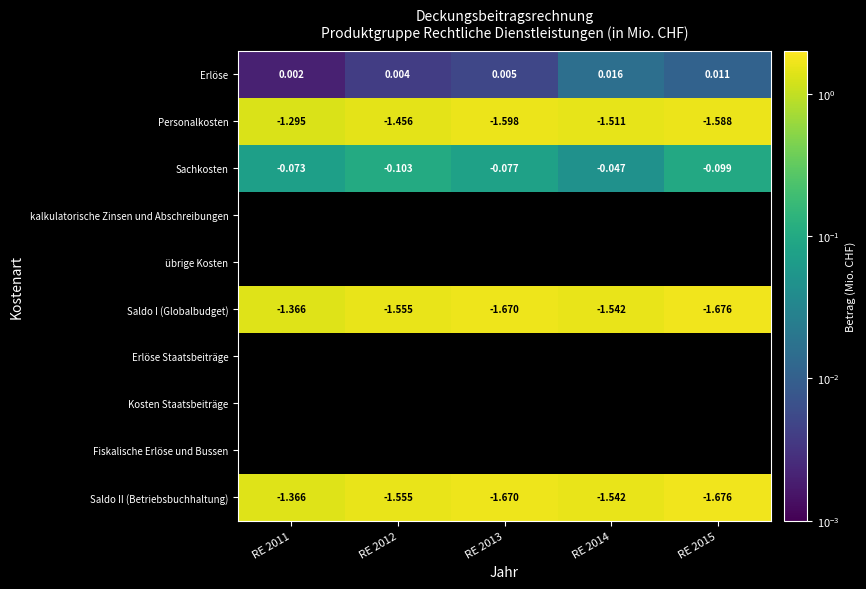

How many data points does each series have?

5